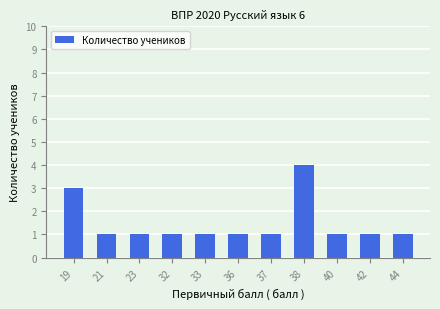

How many distinct data groups are displayed?

1